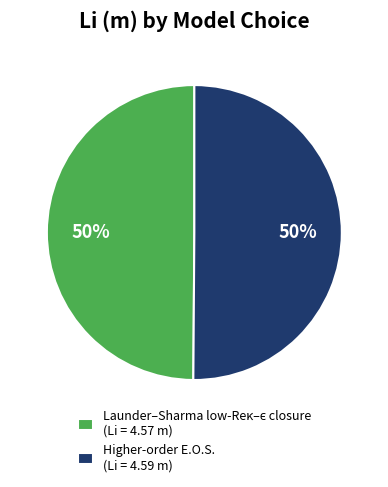

What percentage is the Higher-order E.O.S. slice, to the nearest percent?

50%